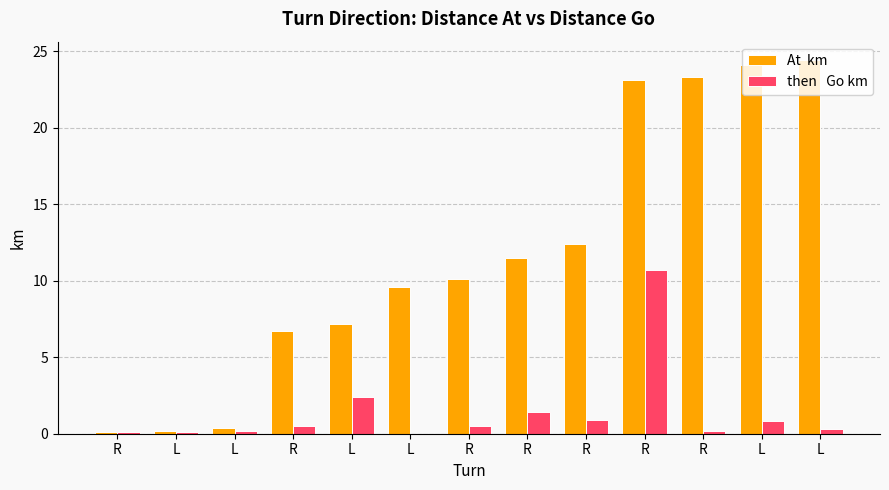

Is it true that then   Go km equals 0.2 at R?

False